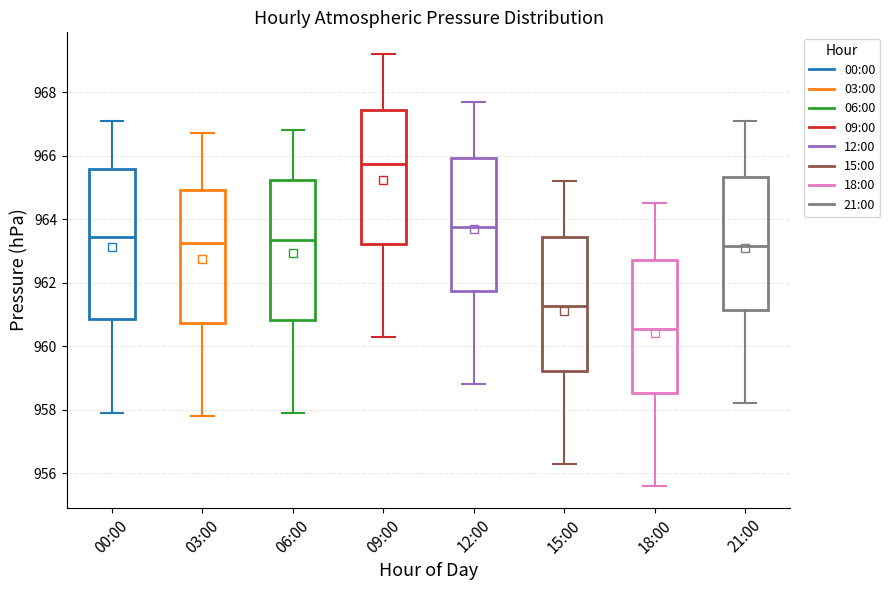

Where does the upper whisker of the box for 09:00 end on the y-axis? The values are not printed on the chart, so give them approximately, as read against the axis.

969.2